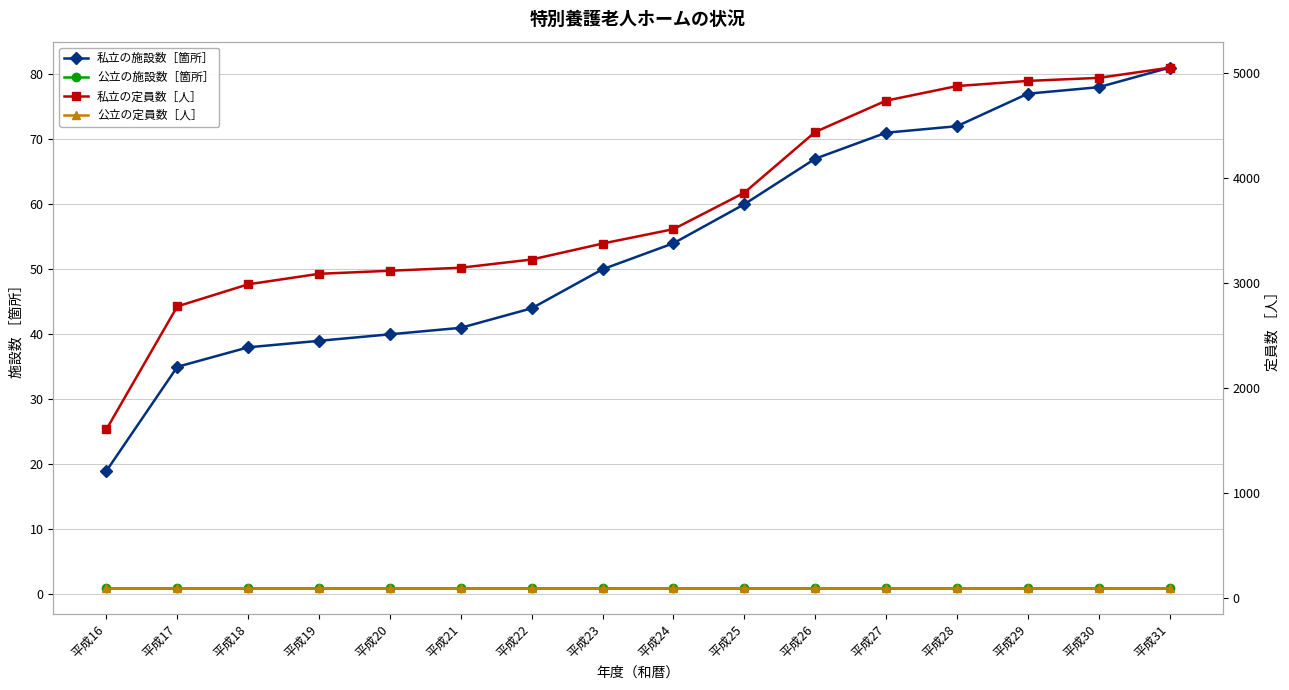

True or false: 公立の施設数［箇所］ and 私立の定員数［人］ intersect in this chart.

False